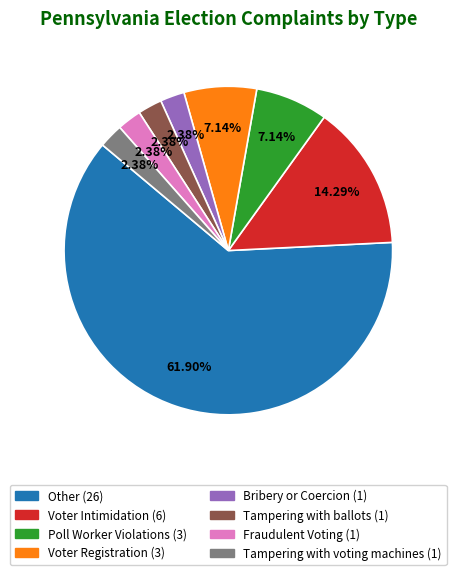

To the nearest percent, what is the average slice percentage?

12%